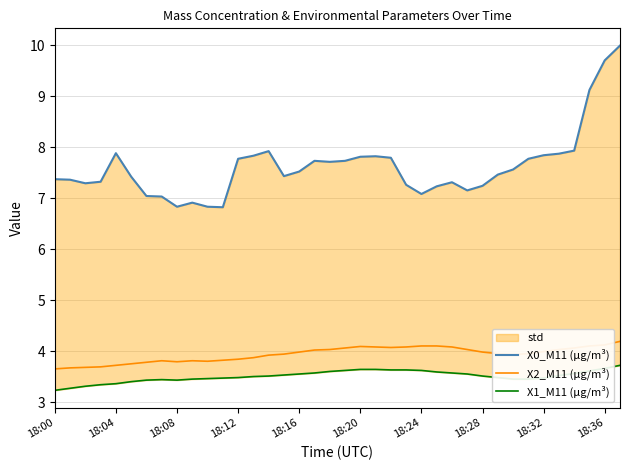

What is the value of the X1_M11 (μg/m³) point at the 37th from the left?

3.7